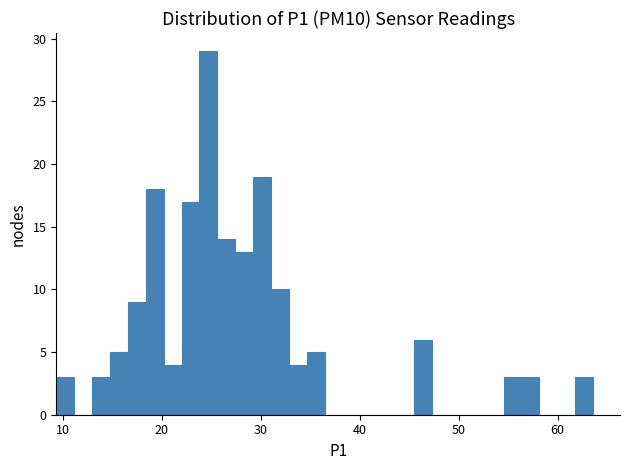

Read against the x-axis, roughly where is the centre of the tallest bar?

25